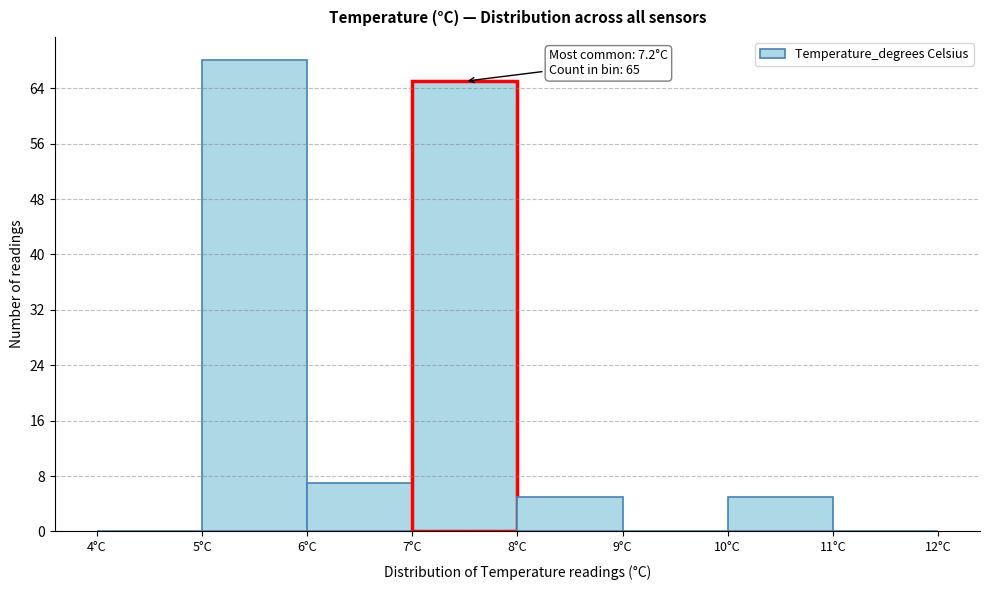

Which range on the x-axis has the tallest bar?

5 to 6